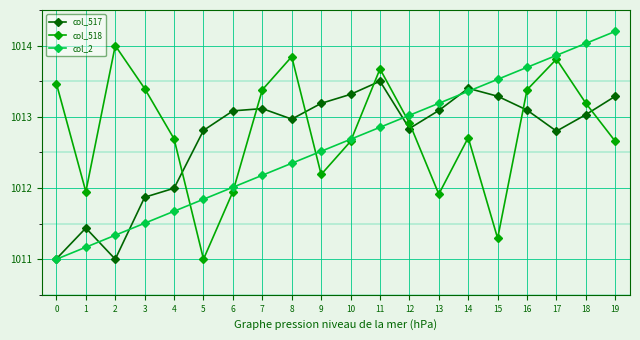

Rank the series by their maximum value, from highest to lowest.

col_2, col_518, col_517